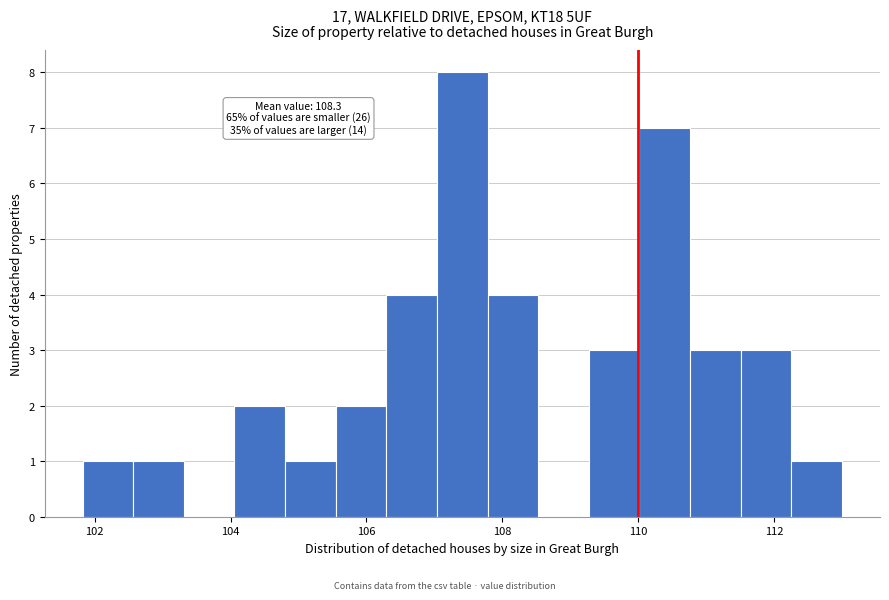

Around what value on the x-axis is the tallest bar? Give the approximate position of its centre, as read against the axis.

107.4